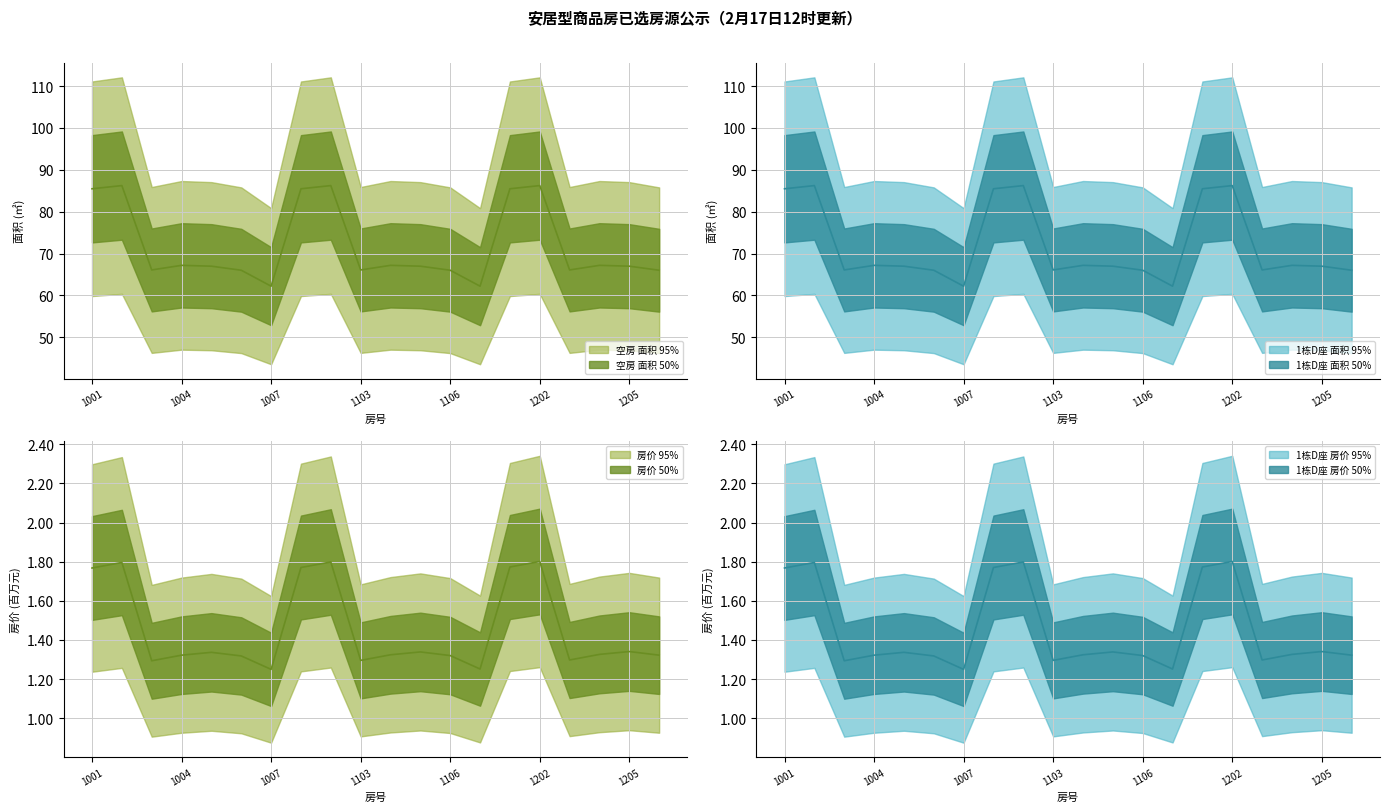

What is the minimum value shown in the chart?

1.2